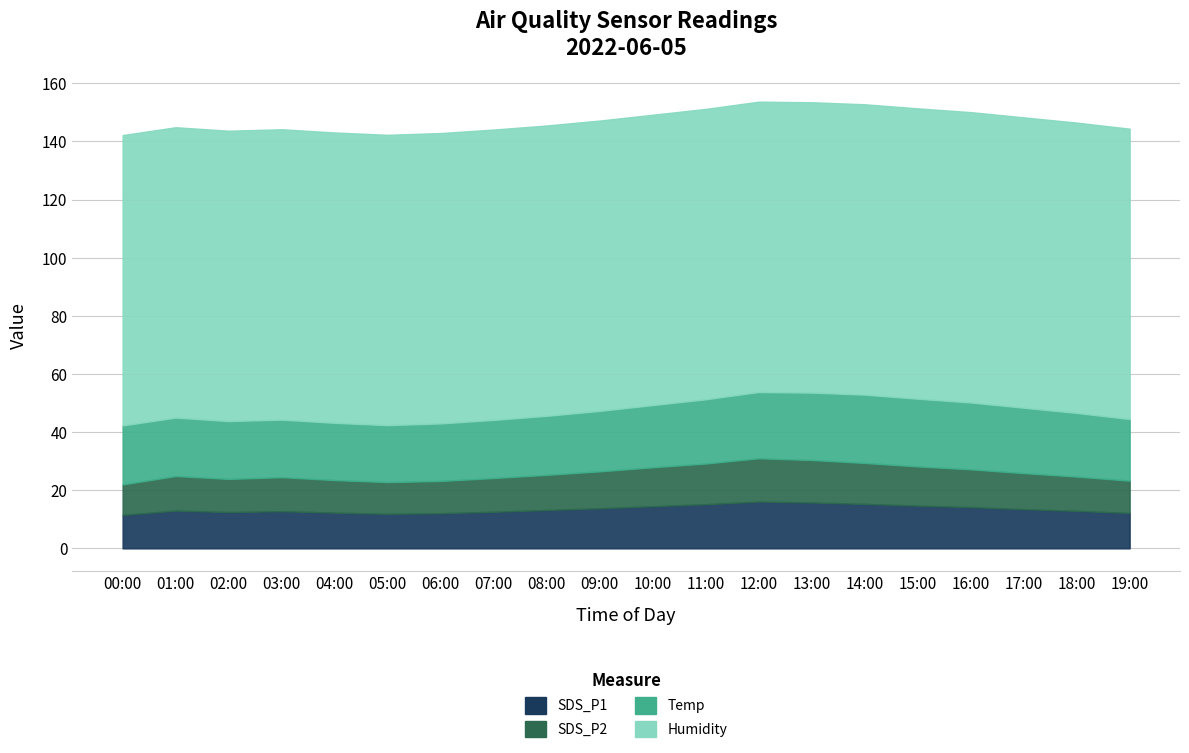

Does the chart have visible grid lines?

Yes